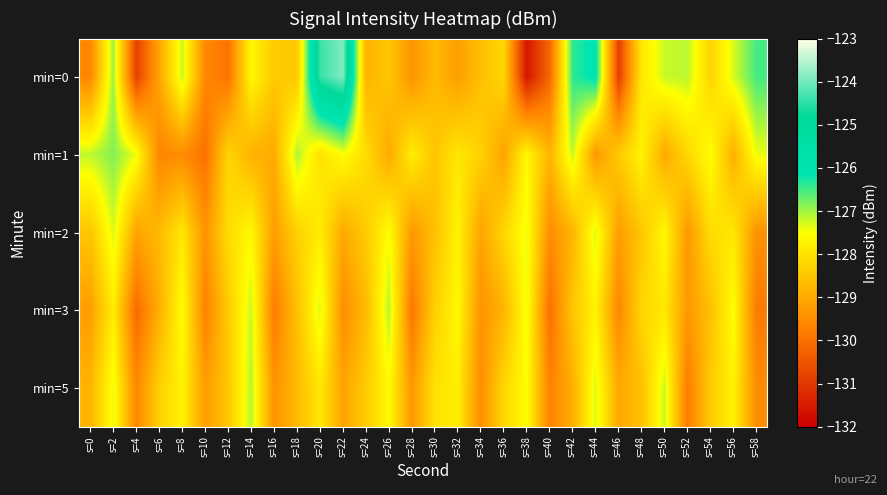

Reading left to right, extract all data points from this chart.

min=0: s=0=-129.6	s=2=-127.0	s=4=-130.8	s=6=-129.1	s=8=-127.2	s=10=-129.6	s=12=-129.9	s=14=-127.6	s=16=-128.4	s=18=-128.4	s=20=-124.4	s=22=-123.9	s=24=-128.8	s=26=-128.5	s=28=-129.4	s=30=-128.7	s=32=-129.2	s=34=-128.6	s=36=-128.2	s=38=-131.6	s=40=-130.2	s=42=-126.4	s=44=-126.0	s=46=-130.9	s=48=-127.9	s=50=-127.2	s=52=-127.1	s=54=-128.2	s=56=-127.3	s=58=-126.5
min=1: s=0=-127.2	s=2=-126.8	s=4=-127.4	s=6=-129.6	s=8=-129.5	s=10=-130.0	s=12=-128.2	s=14=-128.8	s=16=-129.0	s=18=-127.1	s=20=-128.0	s=22=-127.5	s=24=-128.1	s=26=-129.0	s=28=-127.8	s=30=-128.5	s=32=-127.9	s=34=-128.3	s=36=-129.1	s=38=-127.6	s=40=-128.8	s=42=-127.2	s=44=-129.3	s=46=-128.4	s=48=-127.7	s=50=-129.0	s=52=-128.2	s=54=-127.5	s=56=-128.9	s=58=-127.4
min=2: s=0=-128.5	s=2=-127.3	s=4=-129.1	s=6=-128.7	s=8=-127.9	s=10=-129.4	s=12=-128.1	s=14=-127.6	s=16=-129.2	s=18=-128.3	s=20=-127.8	s=22=-129.0	s=24=-128.4	s=26=-127.5	s=28=-129.3	s=30=-128.6	s=32=-127.7	s=34=-129.1	s=36=-128.2	s=38=-127.4	s=40=-129.5	s=42=-128.8	s=44=-127.3	s=46=-129.2	s=48=-128.5	s=50=-127.6	s=52=-129.3	s=54=-128.1	s=56=-127.9	s=58=-129.4
min=3: s=0=-129.2	s=2=-127.8	s=4=-130.1	s=6=-128.9	s=8=-127.5	s=10=-129.7	s=12=-128.4	s=14=-127.2	s=16=-129.8	s=18=-128.6	s=20=-127.3	s=22=-129.5	s=24=-128.7	s=26=-127.1	s=28=-129.9	s=30=-128.3	s=32=-127.6	s=34=-129.4	s=36=-128.8	s=38=-127.4	s=40=-130.0	s=42=-128.5	s=44=-127.7	s=46=-129.6	s=48=-128.2	s=50=-127.9	s=52=-129.3	s=54=-128.6	s=56=-127.5	s=58=-129.8
min=5: s=0=-128.8	s=2=-127.4	s=4=-129.6	s=6=-128.3	s=8=-127.7	s=10=-129.2	s=12=-128.5	s=14=-127.1	s=16=-129.4	s=18=-128.7	s=20=-127.9	s=22=-129.1	s=24=-128.4	s=26=-127.6	s=28=-129.3	s=30=-128.0	s=32=-127.8	s=34=-129.5	s=36=-128.2	s=38=-127.5	s=40=-129.7	s=42=-128.9	s=44=-127.3	s=46=-129.0	s=48=-128.6	s=50=-127.2	s=52=-129.8	s=54=-128.4	s=56=-127.7	s=58=-129.5